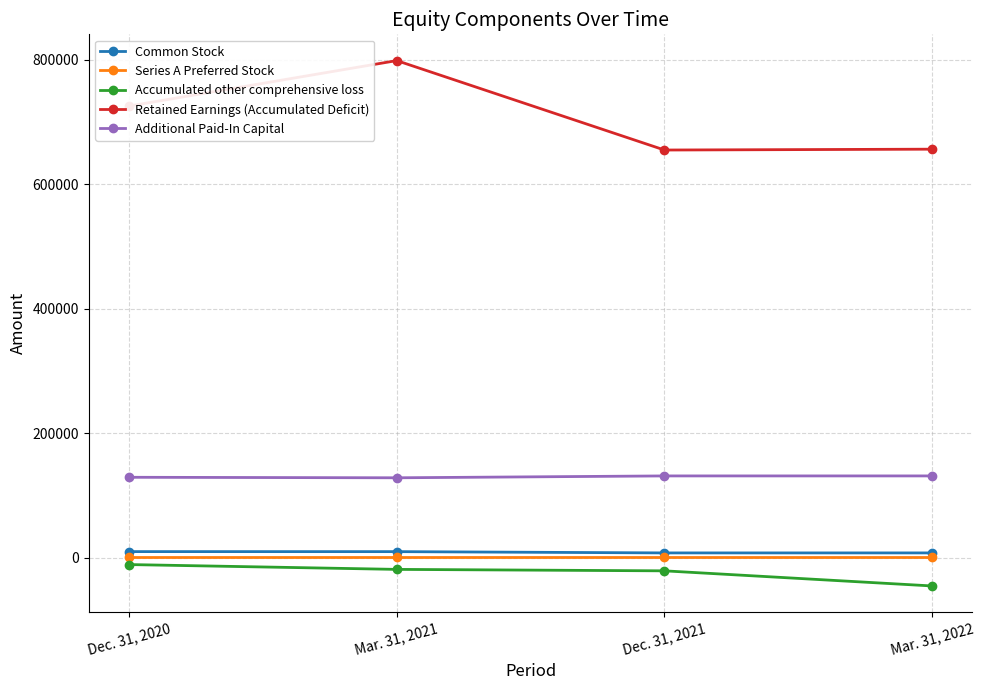

True or false: Common Stock has more than 1 interior local peaks.

False